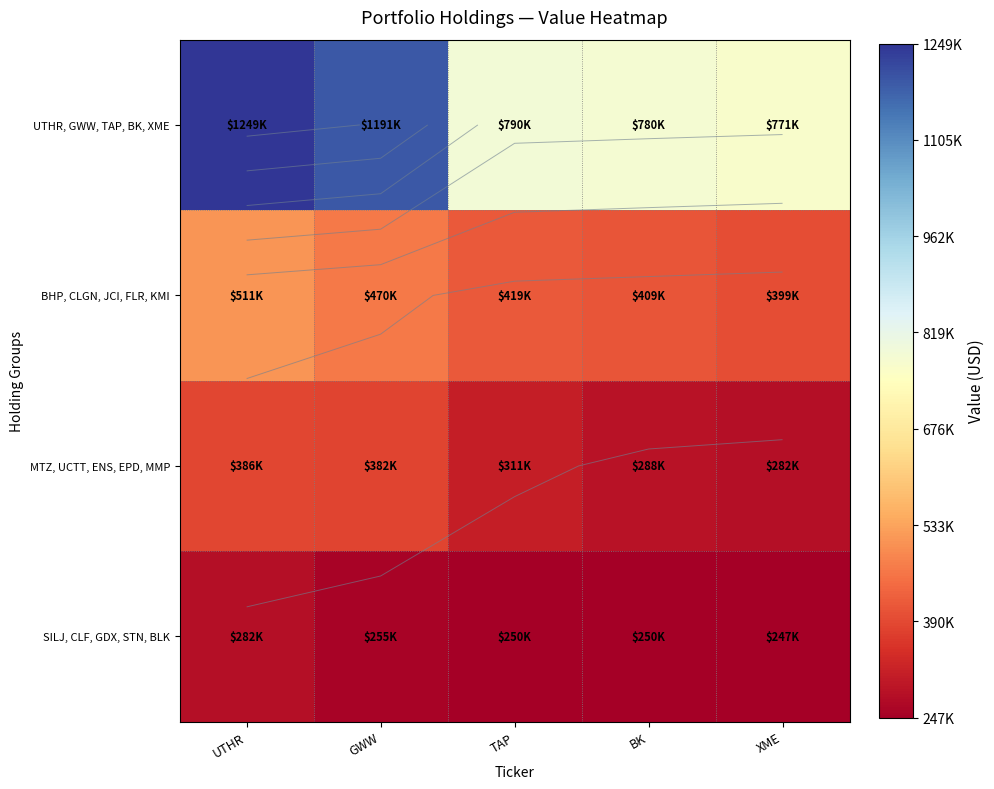

What is the average value of the BHP, CLGN, JCI, FLR, KMI series?

441600